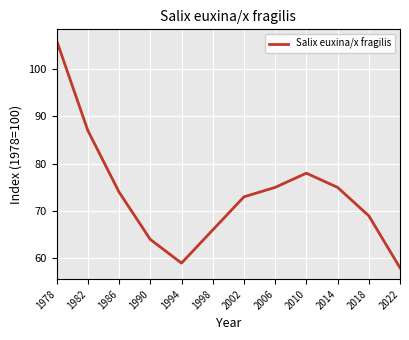

What is the difference between the values at 1990 and 1986?

10